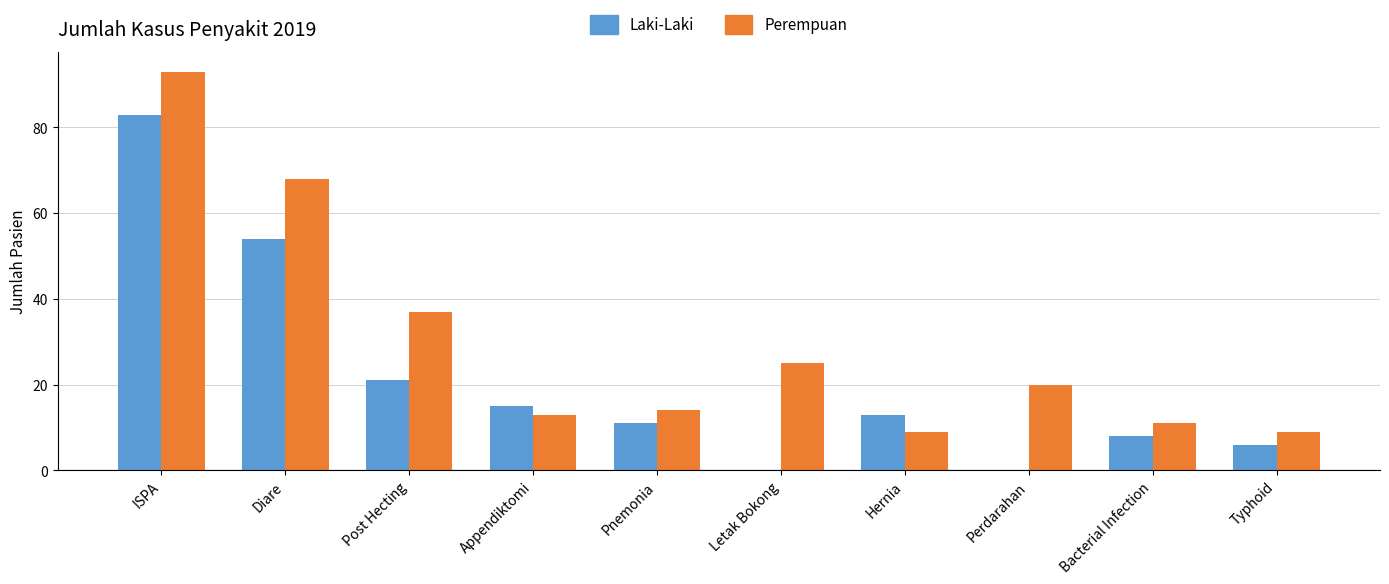

What are all the series names shown in the legend?

Laki-Laki, Perempuan